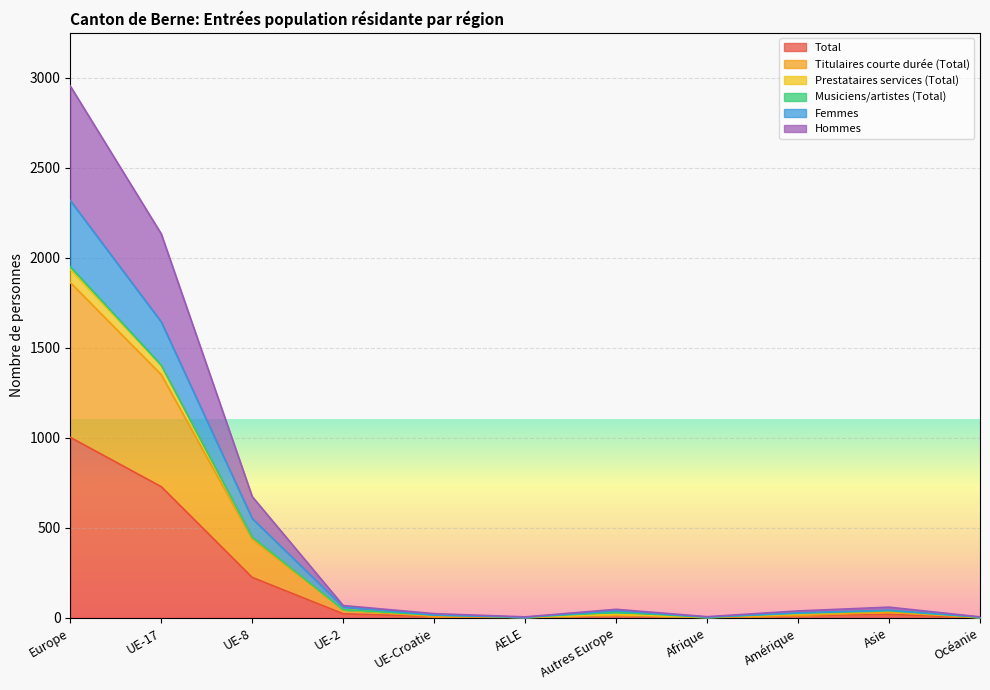

How many data points does each series have?

11